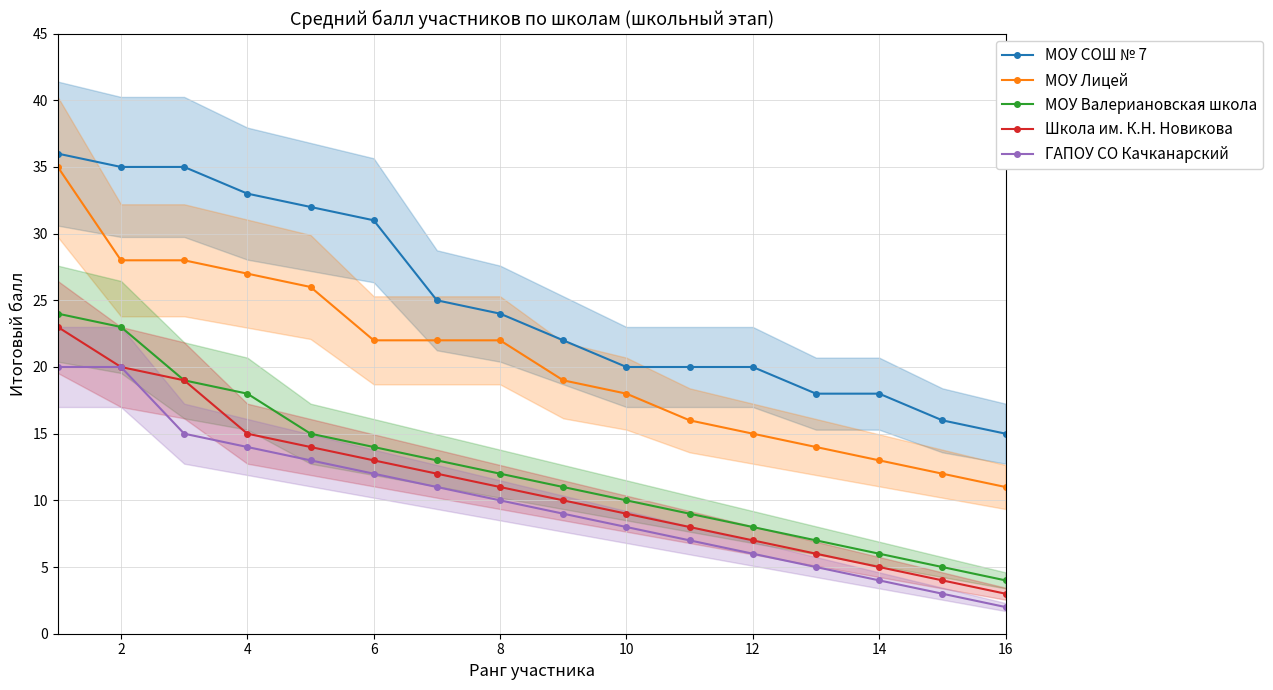

True or false: МОУ Валериановская школа has a value of 3 at 10.

False